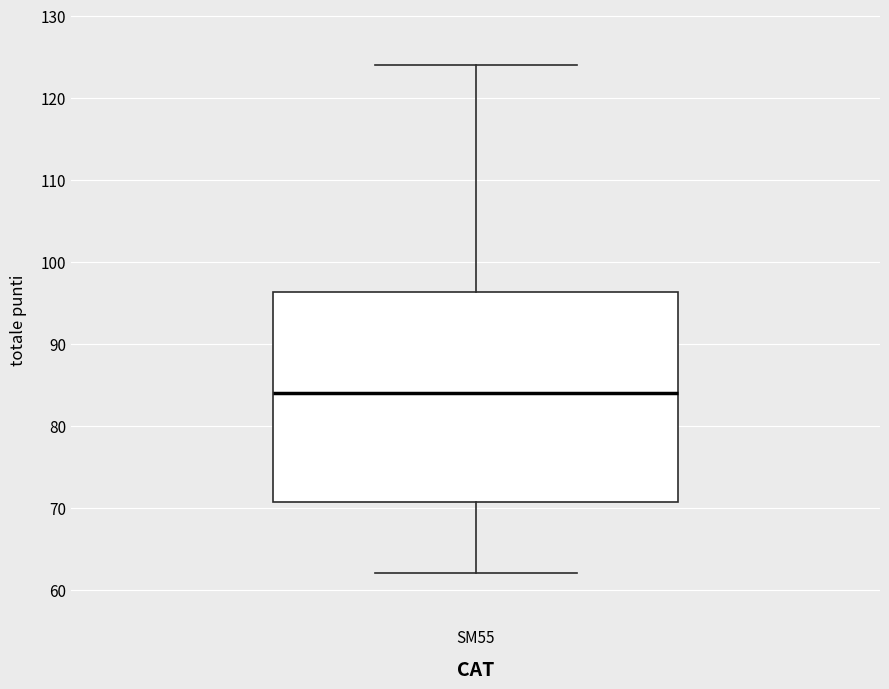

Read this box plot against the y-axis: the position of the median line, the range covered by the box, and the ends of both whiskers. The values are not printed on the chart, so give them approximately, as read against the axis.

median 84, box 71 to 96, whiskers 62 to 124